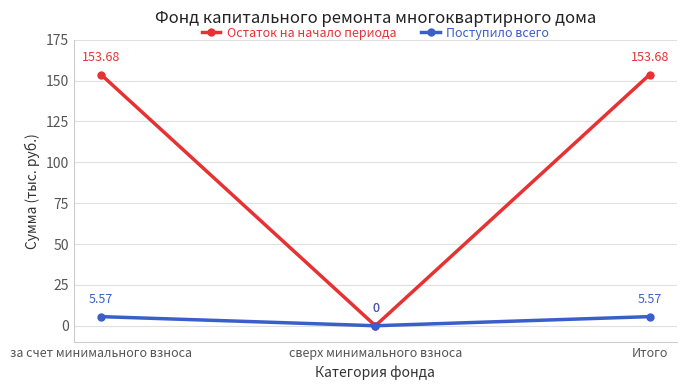

At Итого, list the series in order from smallest to largest.

Поступило всего, Остаток на начало периода